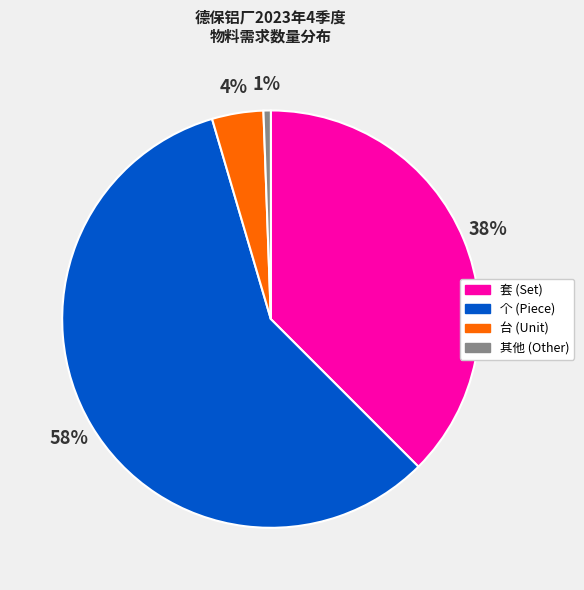

To the nearest percent, what is the average slice percentage?

25%